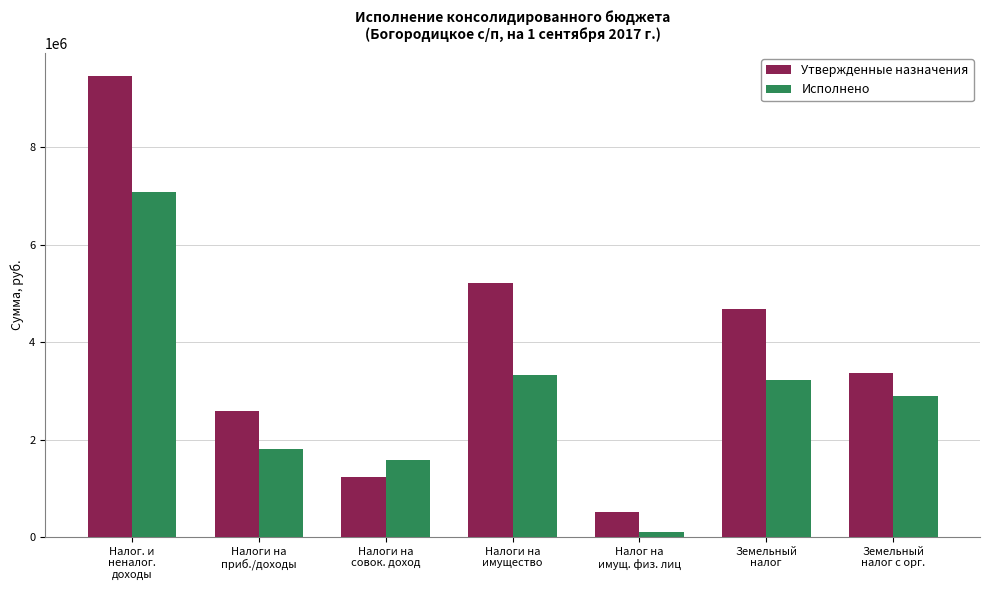

What is the difference between the maximum and minimum values in the Утвержденные назначения series?

8947100.0